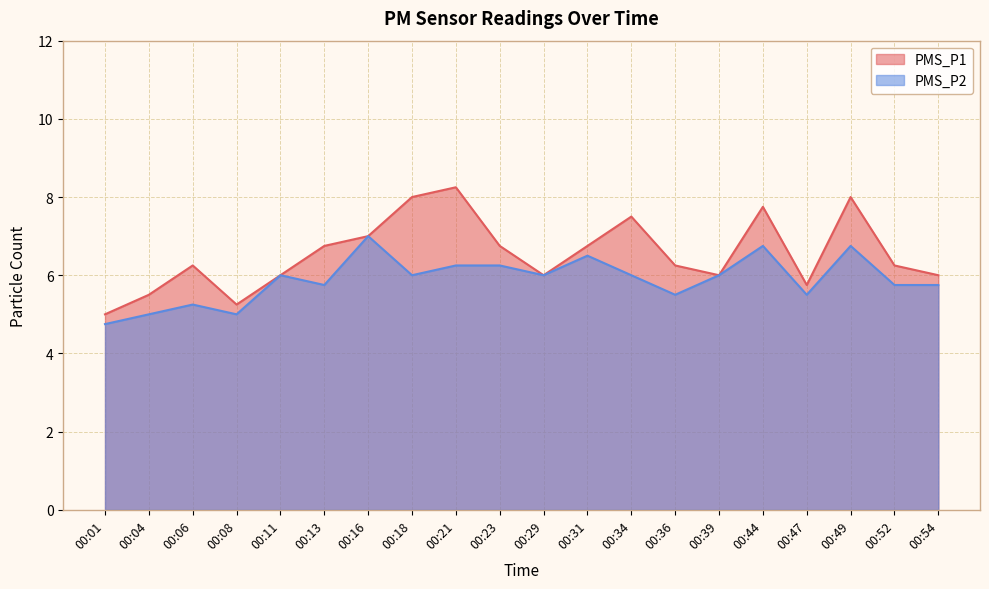

How many interior local peaks does the PMS_P1 series have?

5